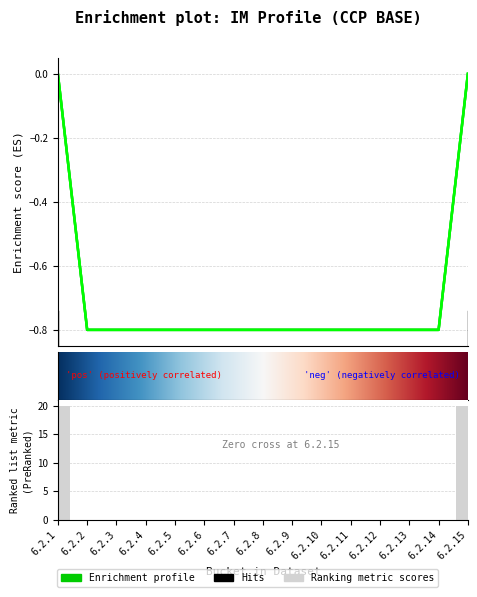

What is the difference between the maximum and second lowest values in the HouseIM_PostHaircut series?

0.8